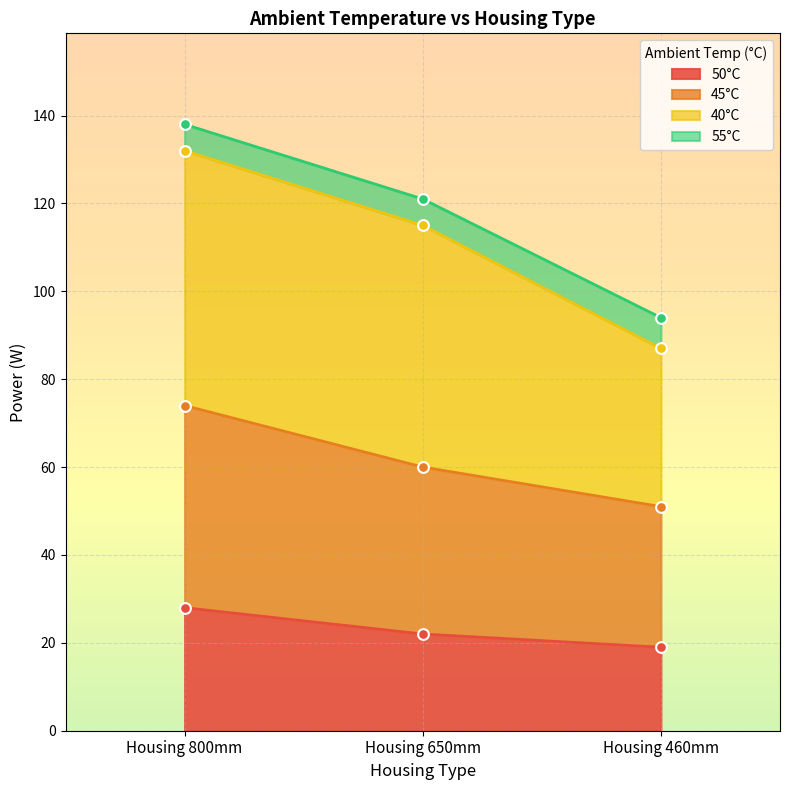

Which series reaches the minimum Y coordinate?

50°C